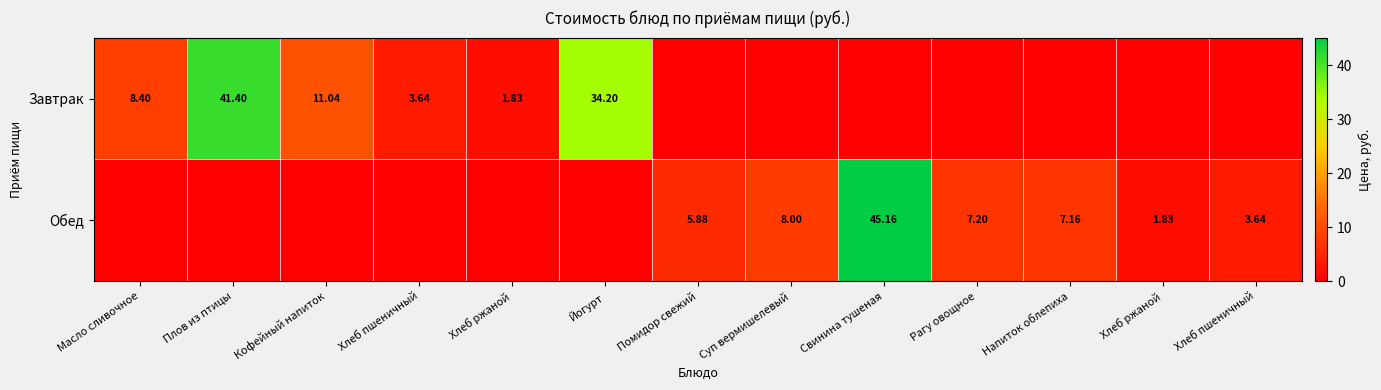

How many values in the Обед series are below 1?

6